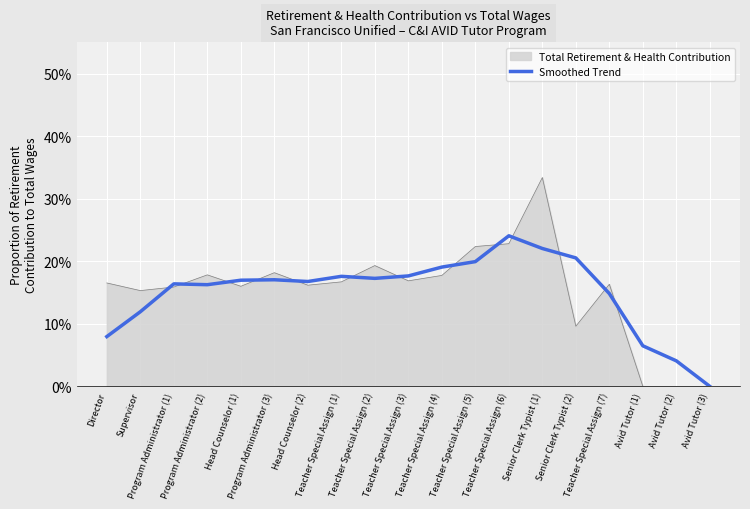

Reading left to right, list all the values displayed in this chart.

Director=0.1	Supervisor=0.1	Program Administrator (1)=0.2	Program Administrator (2)=0.2	Head Counselor (1)=0.2	Program Administrator (3)=0.2	Head Counselor (2)=0.2	Teacher Special Assign (1)=0.2	Teacher Special Assign (2)=0.2	Teacher Special Assign (3)=0.2	Teacher Special Assign (4)=0.2	Teacher Special Assign (5)=0.2	Teacher Special Assign (6)=0.2	Senior Clerk Typist (1)=0.2	Senior Clerk Typist (2)=0.2	Teacher Special Assign (7)=0.1	Avid Tutor (1)=0.1	Avid Tutor (2)=0.0	Avid Tutor (3)=0.0